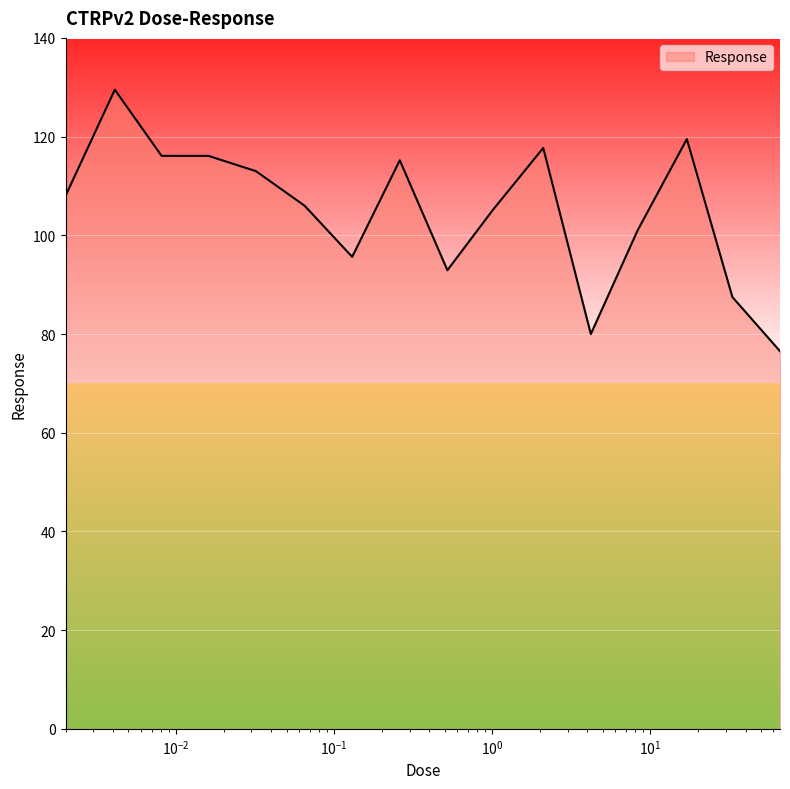

What is the smallest value displayed?

76.5